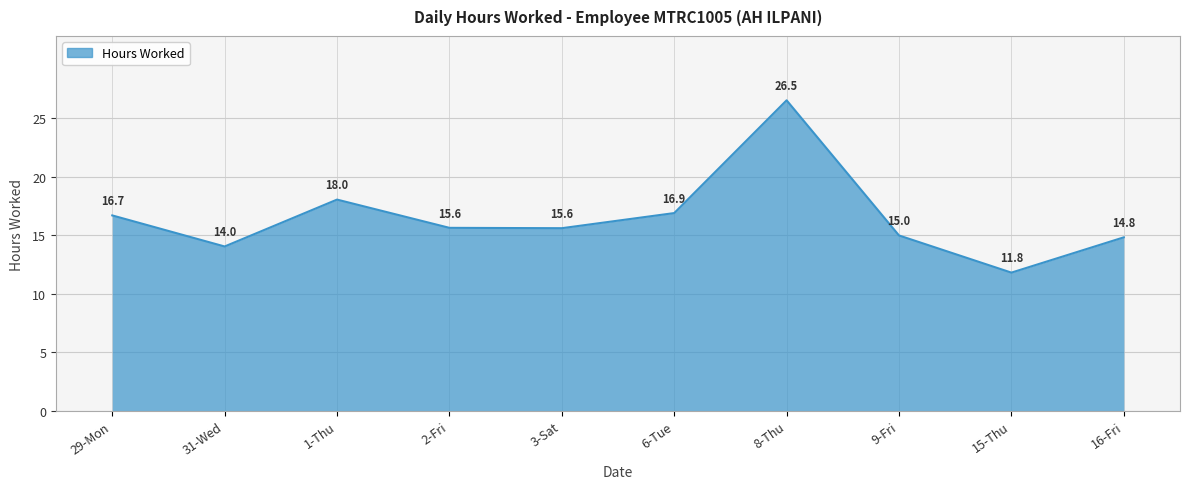

What is the maximum value shown in the chart?

26.5